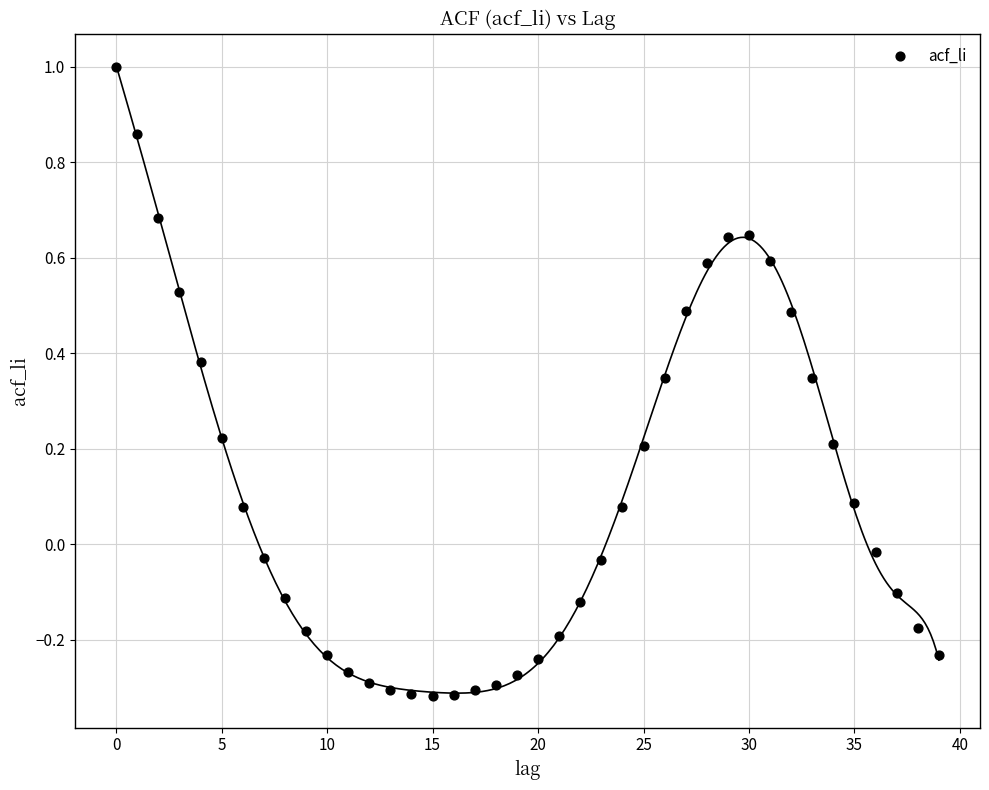

What is the range of Y values (max minus min)?

1.3